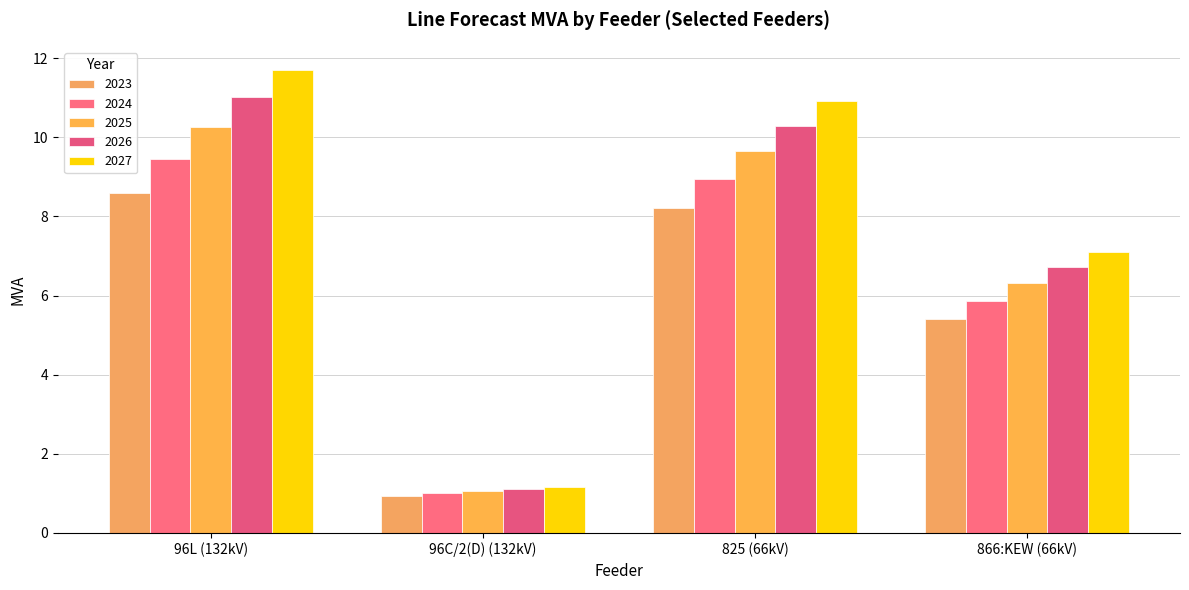

How many values in the 2024 series are below 8?

2